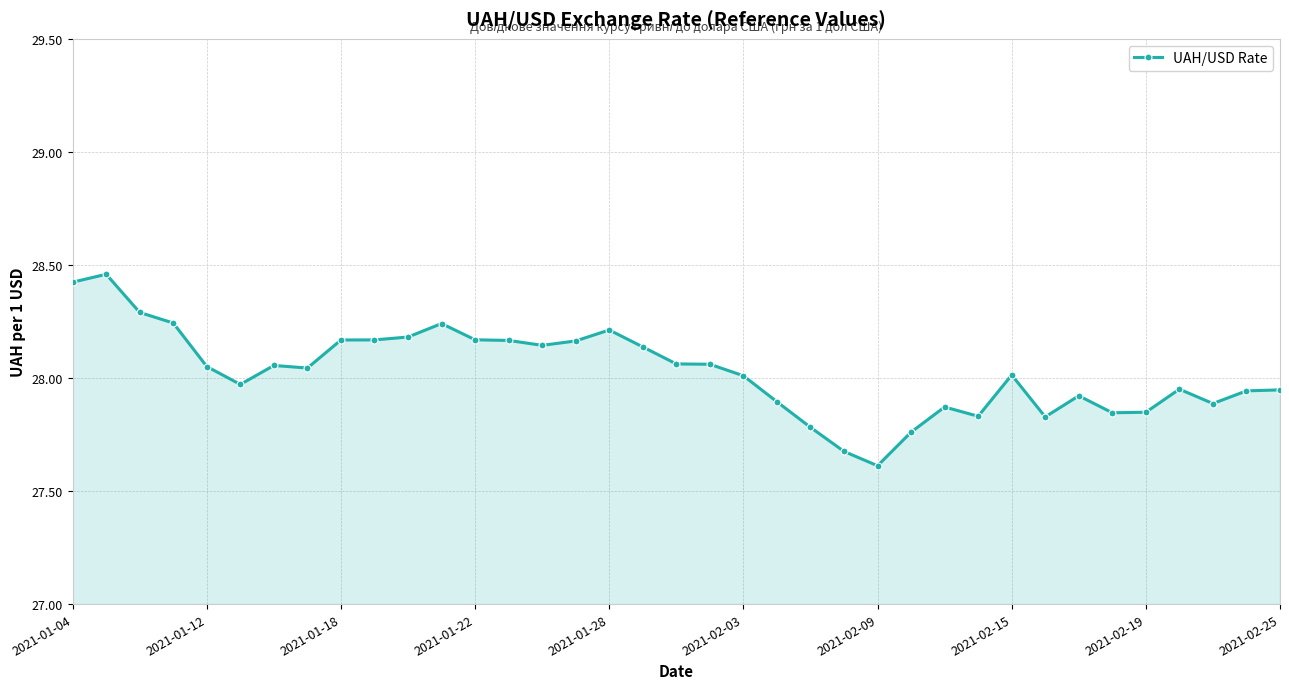

What is the sum of all values?

1037.0